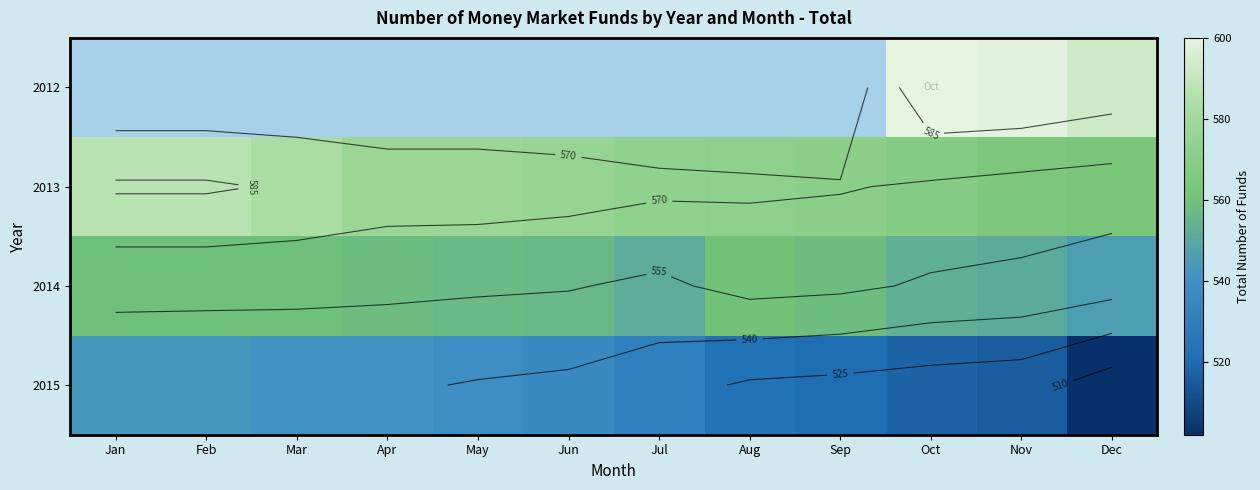

How many values in the 2013 series exceed 576?

5